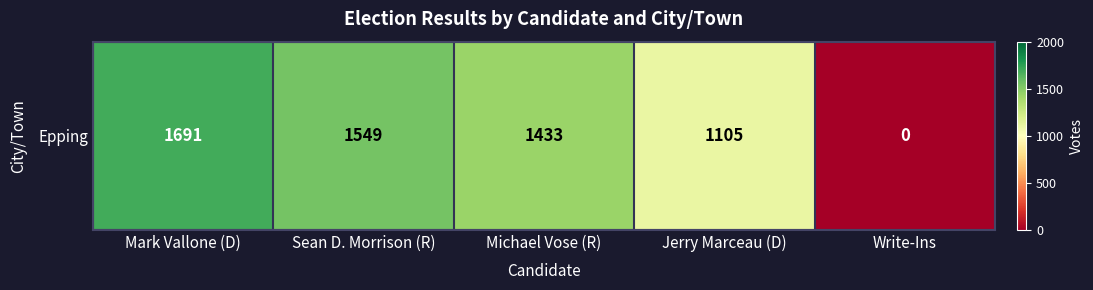

What is the difference between the maximum and minimum values?

1691